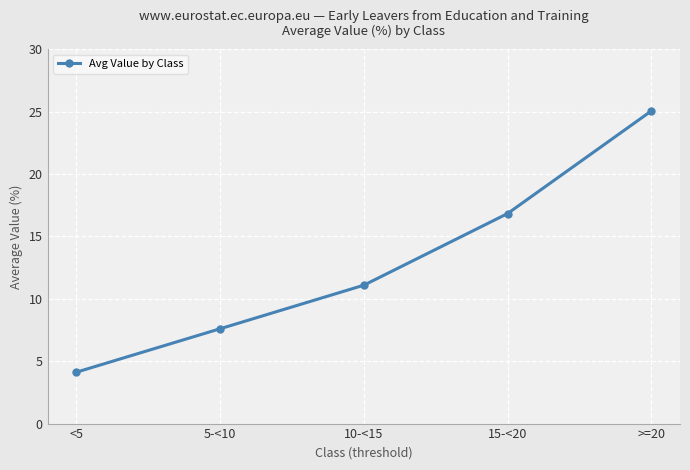

Reading left to right, transcribe all the data shown in this chart.

4.1	7.6	11.1	16.8	25.1